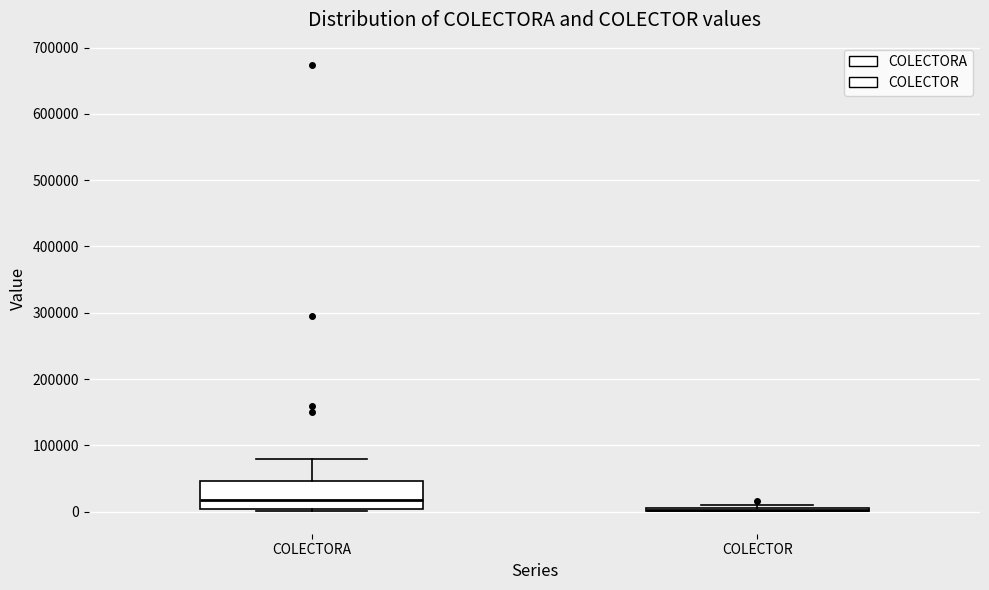

Comparing the boxes themselves (not the whiskers), which one is the tallest?

COLECTORA